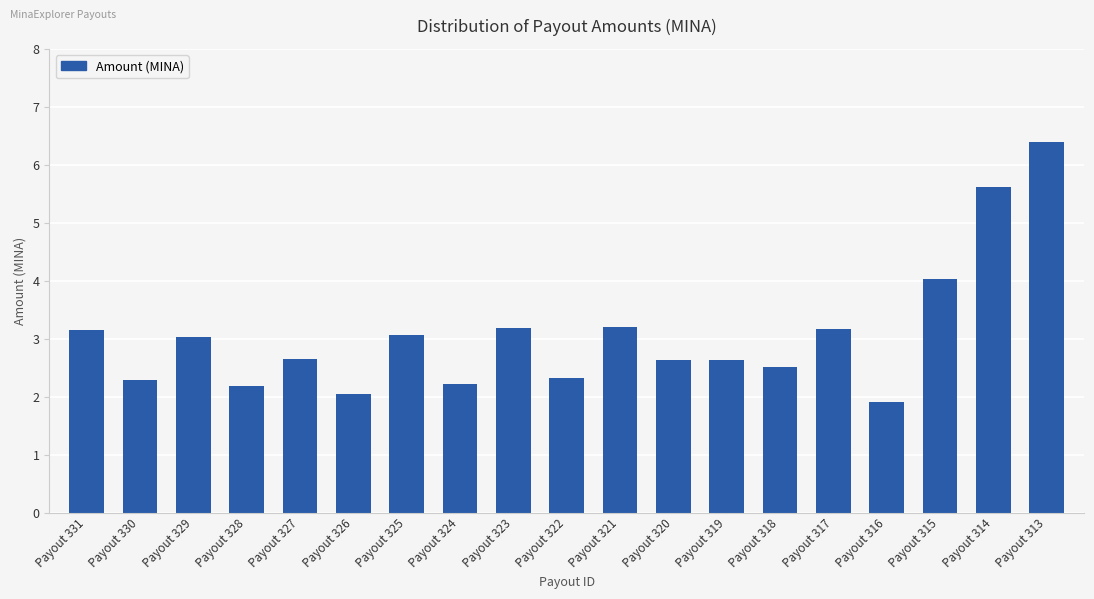

Read the value at Payout 318.

2.5